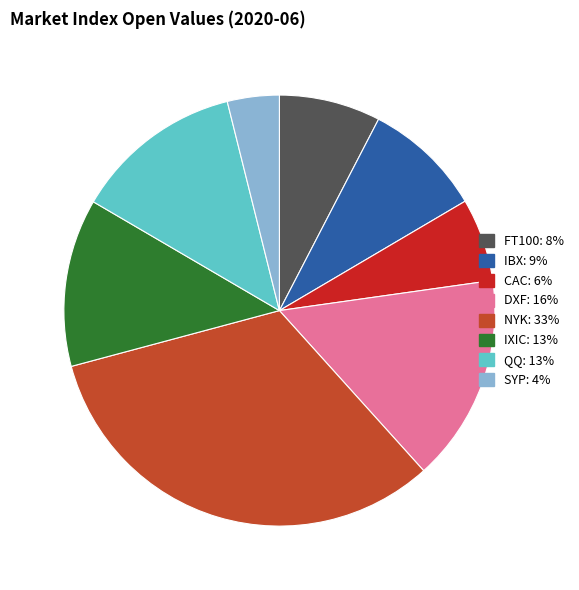

How many slices are in this pie chart?

8